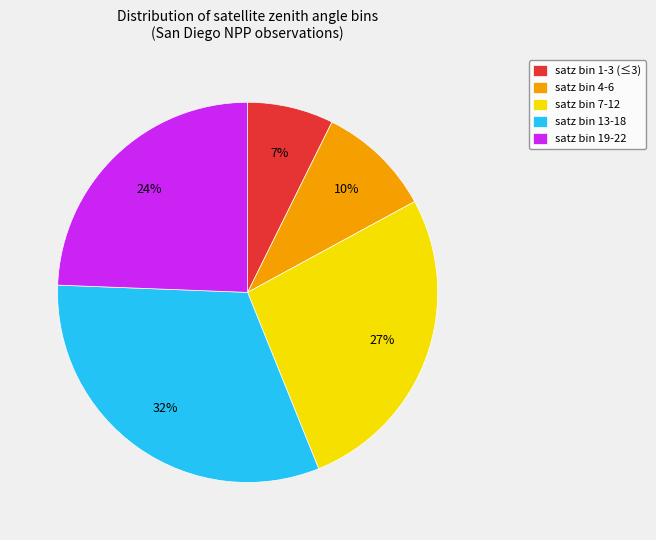

What percentage is the satz bin 13-18 slice, to the nearest percent?

32%